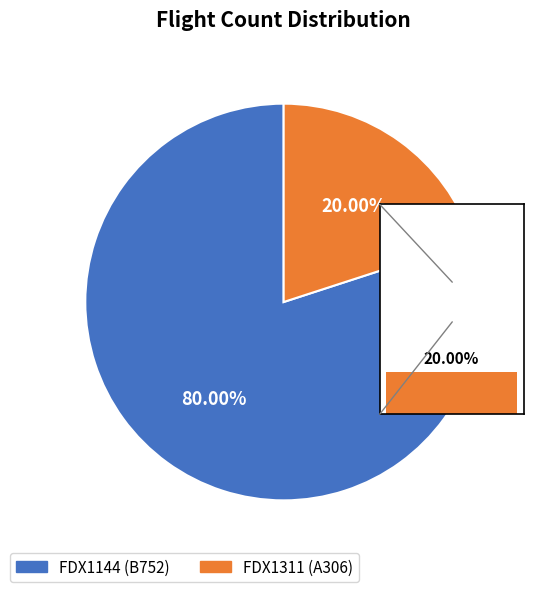

What is the ratio of the value at FDX1311 to the value at FDX1144?

0.2